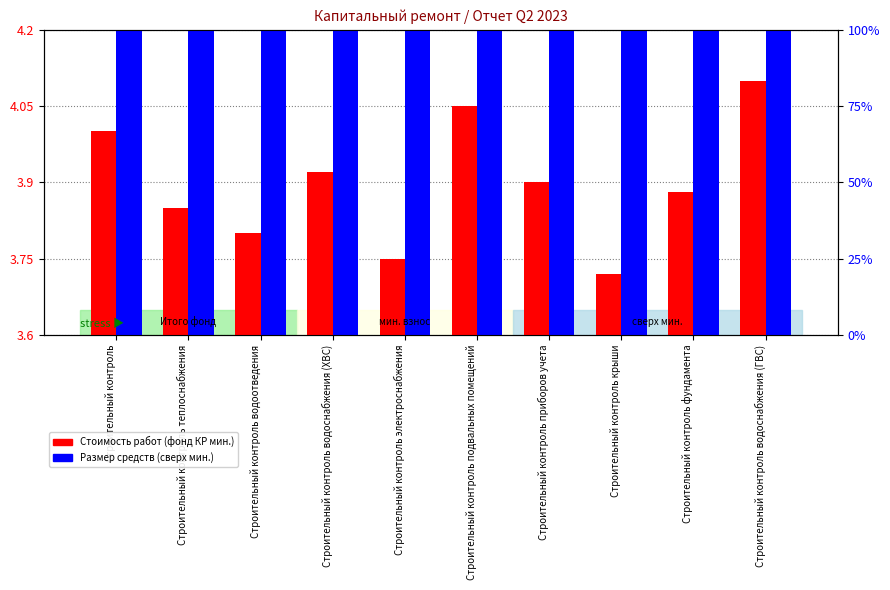

At how many categories does at least one series exceed 3?

10